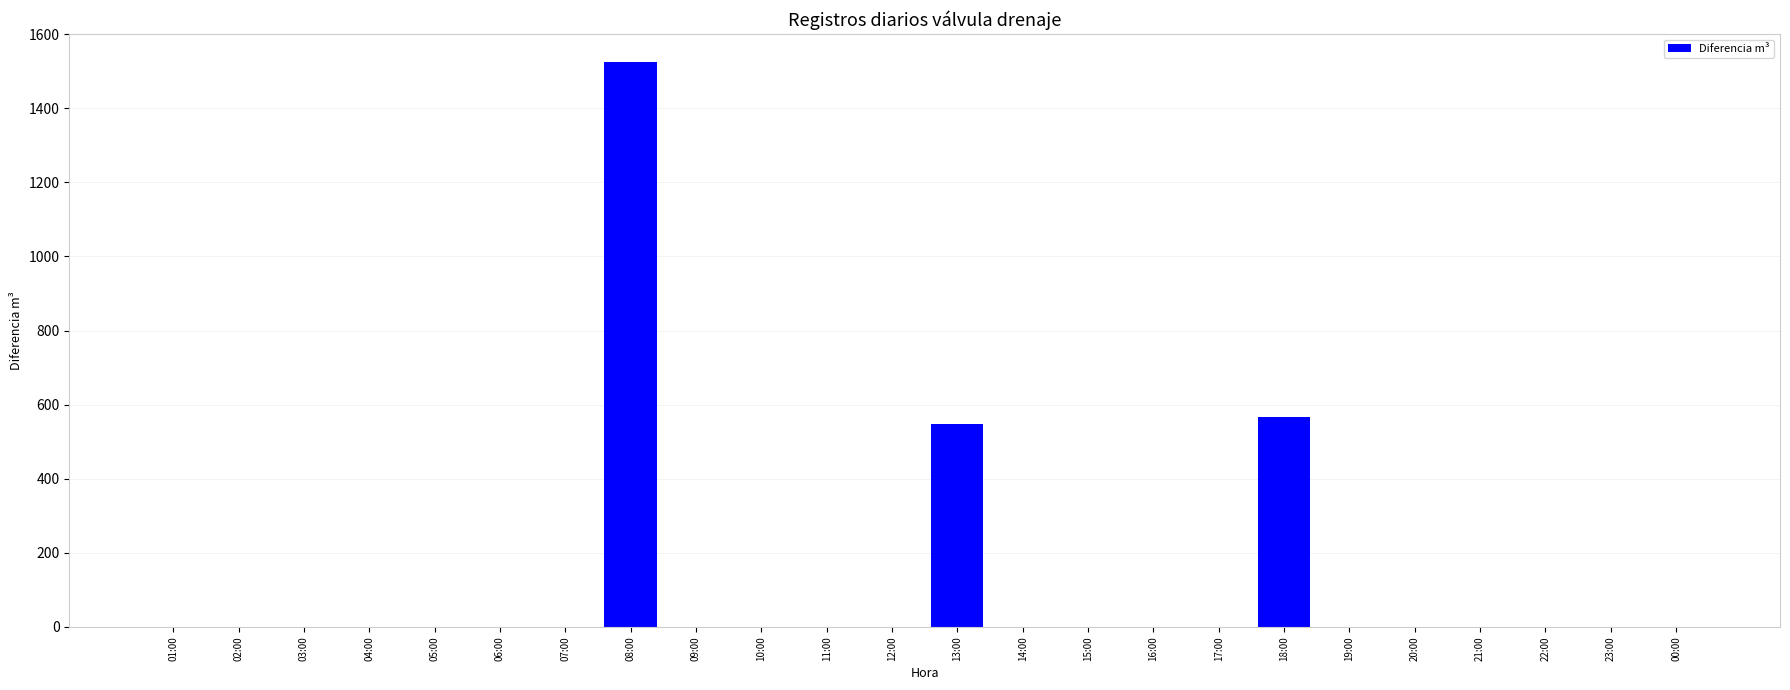

Reading right to left, what are all the values shown in this chart?

00:00=0	23:00=0	22:00=0	21:00=0	20:00=0	19:00=0	18:00=566	17:00=0	16:00=0	15:00=0	14:00=0	13:00=547	12:00=0	11:00=0	10:00=0	09:00=0	08:00=1524	07:00=0	06:00=0	05:00=0	04:00=0	03:00=0	02:00=0	01:00=0